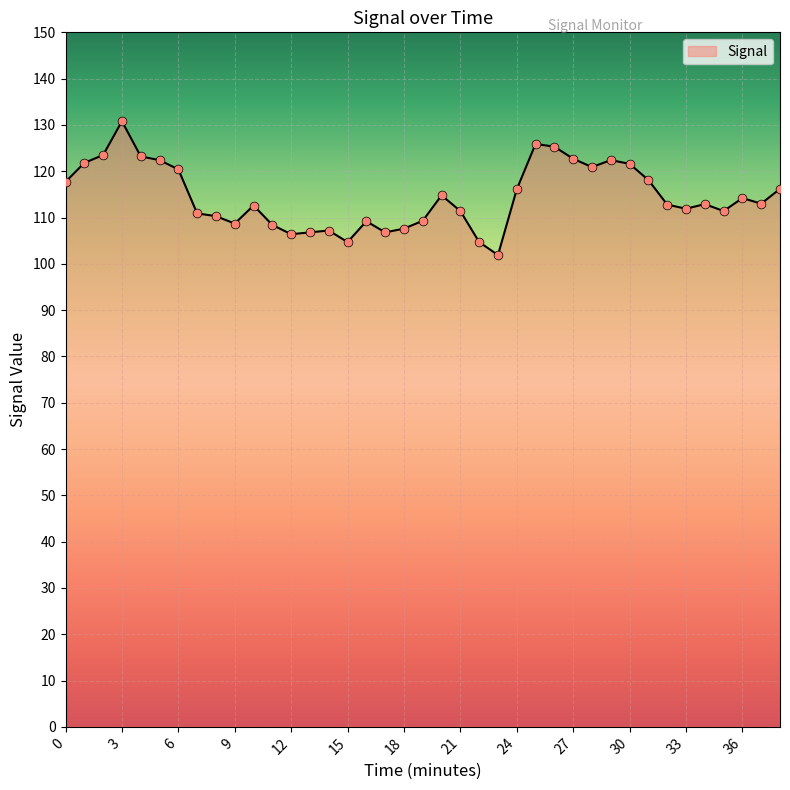

What is the difference between the maximum and minimum values?

28.9